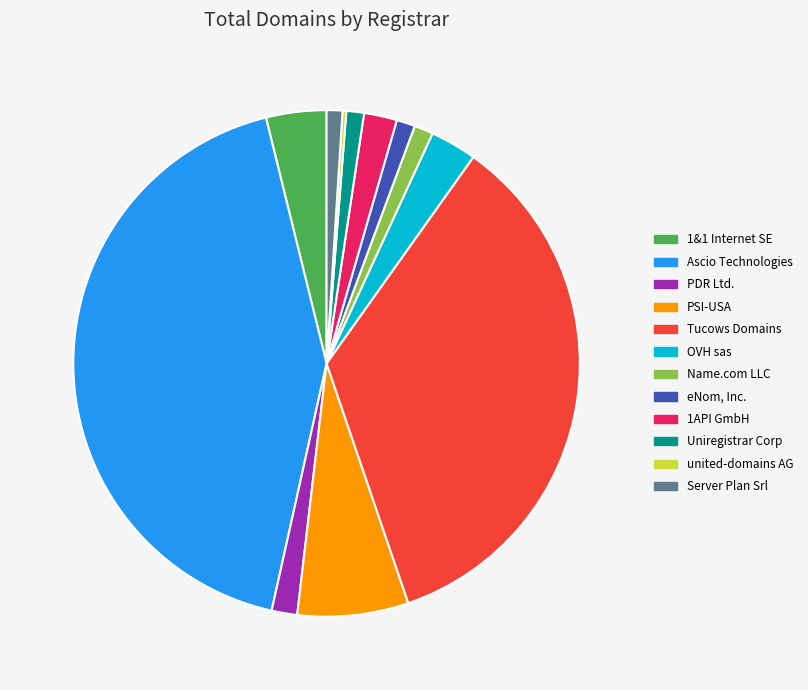

Is it true that Tucows Domains is 26% of the pie?

False